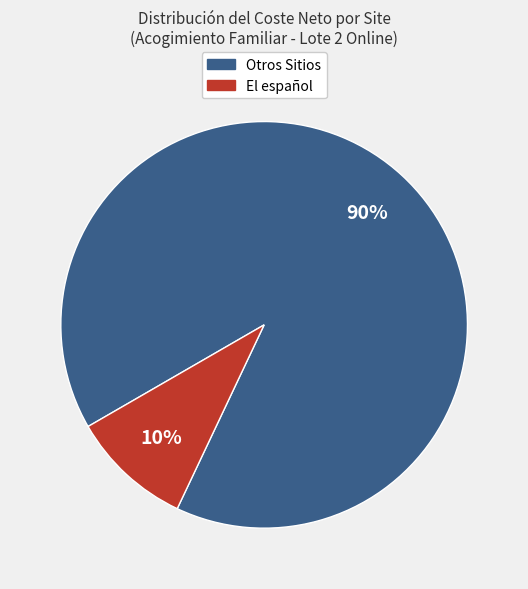

How many slices are in this pie chart?

2